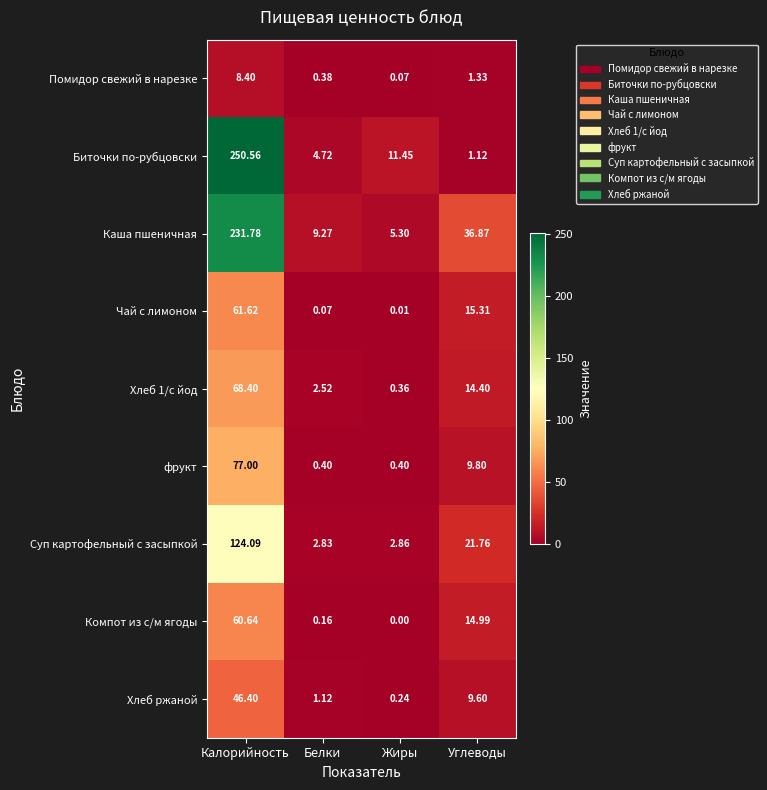

Which series changed the most between Белки and Жиры?

Биточки по-рубцовски